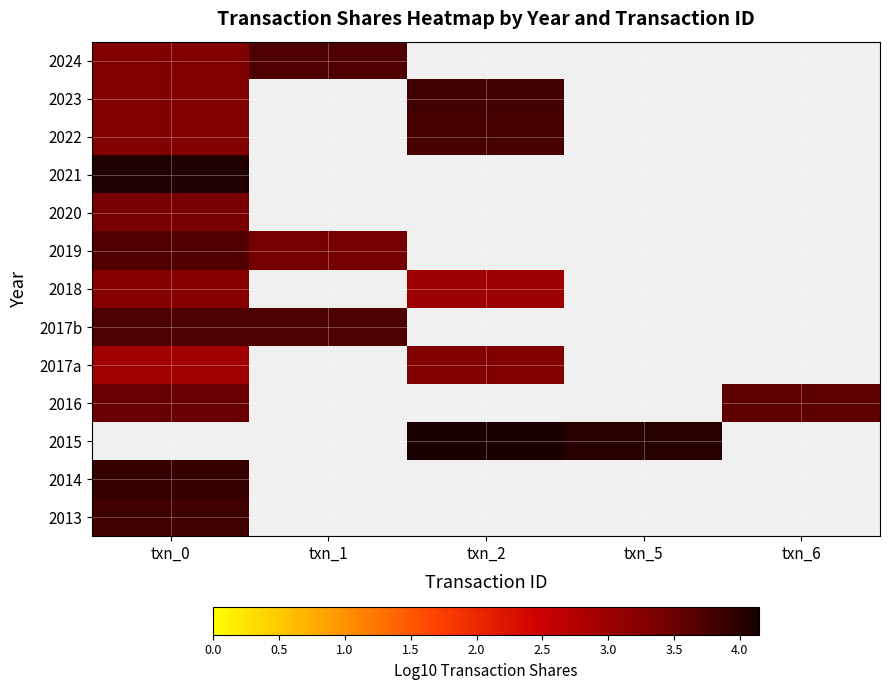

Count the number of categories in the chart.

5